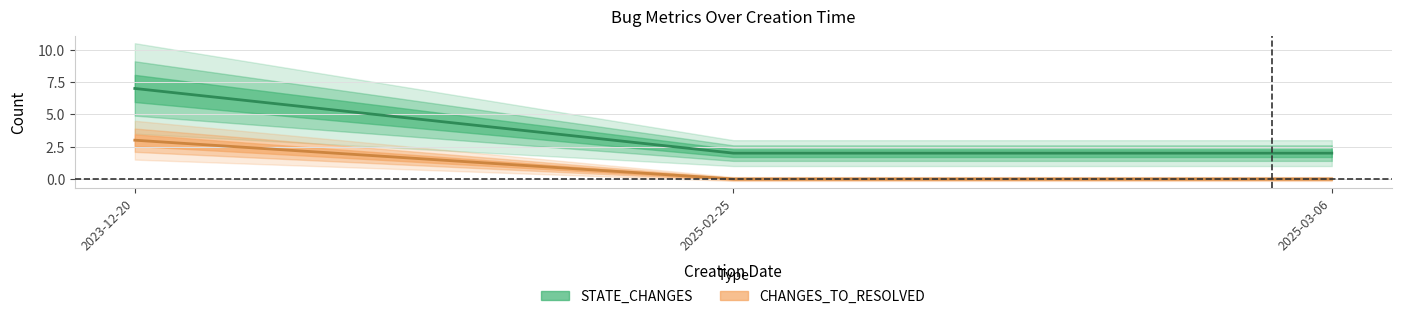

What is the total value across all series at 2023-12-20?

10